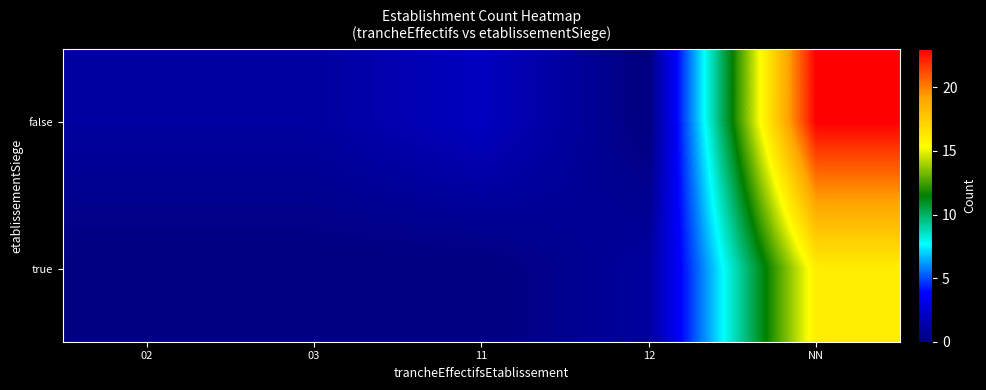

Rank the series by their average value, from highest to lowest.

false, true